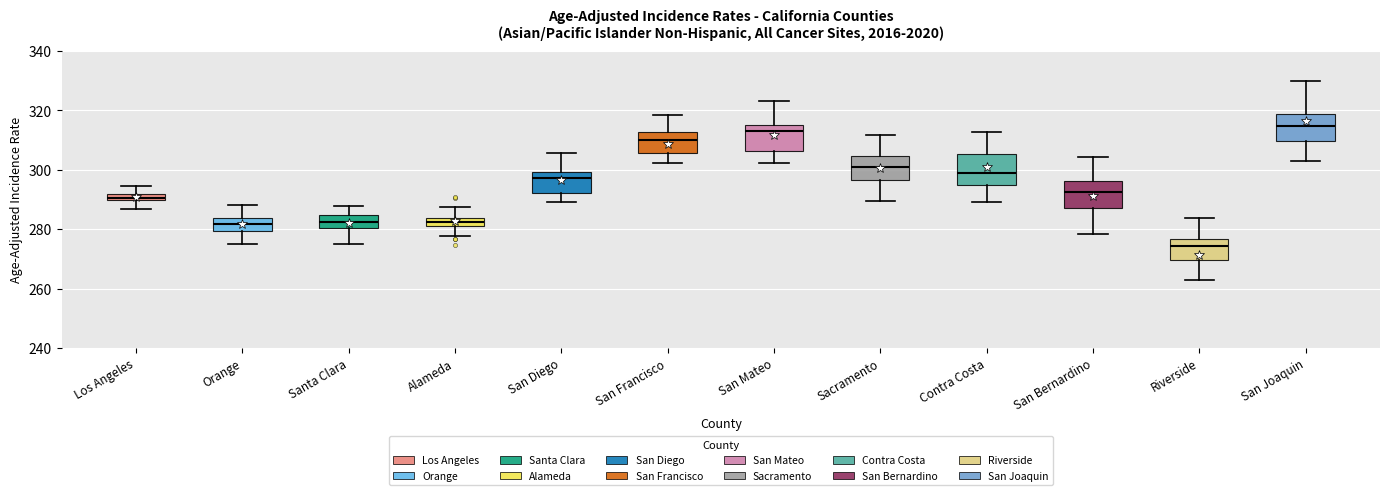

Which box's median line is the lowest?

Riverside